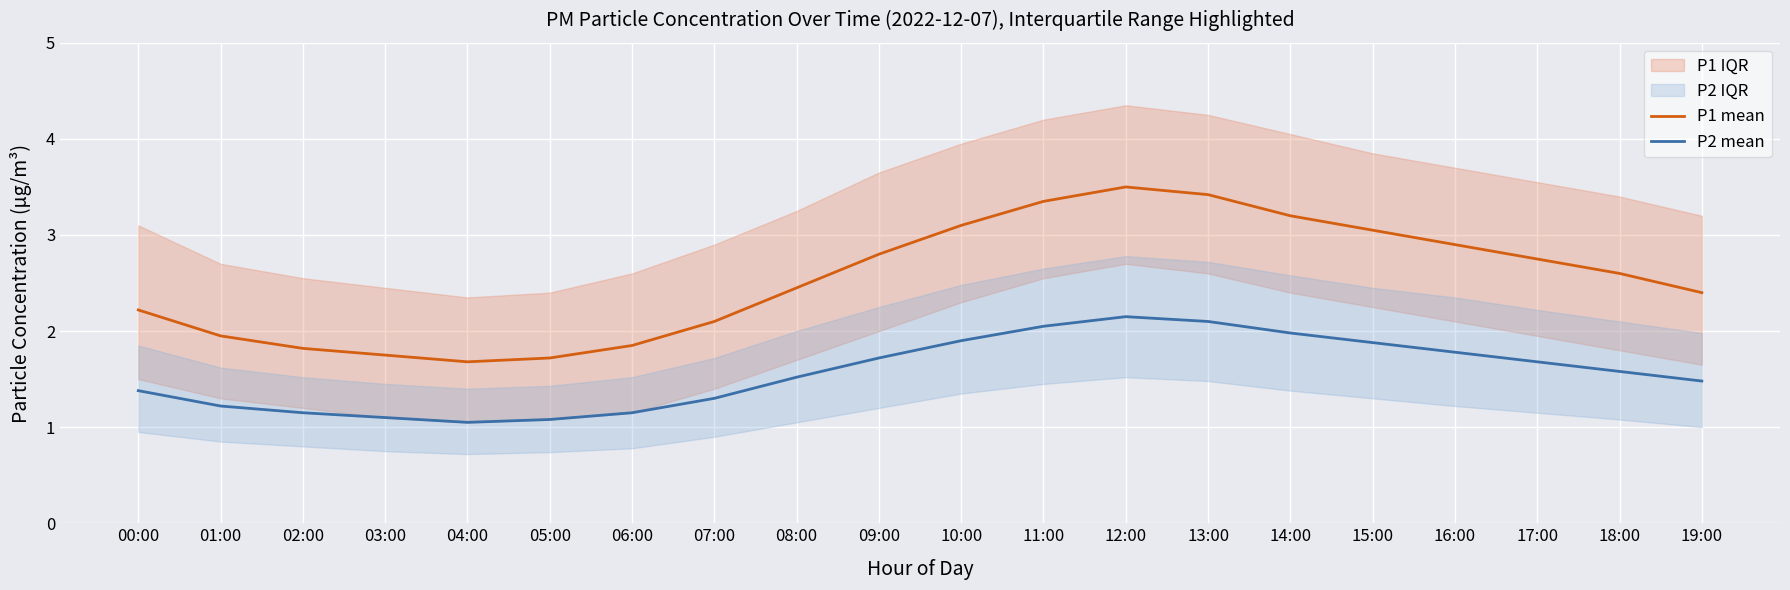

Where is the first local maximum for P1 mean?

12:00